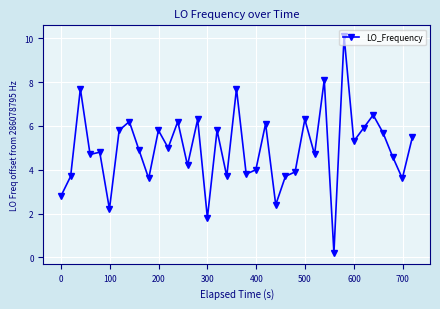

What is the greatest value displayed?

10.1